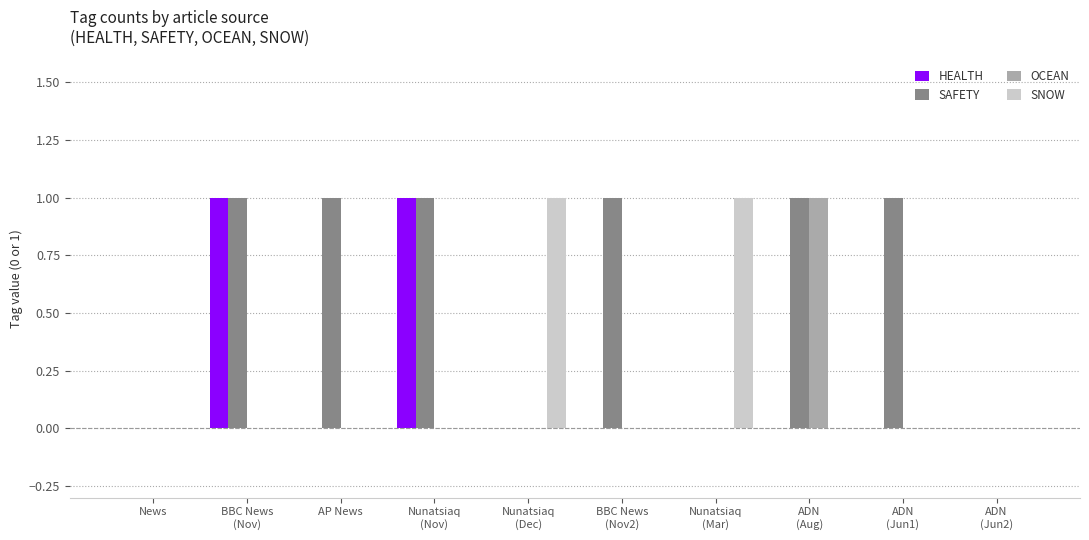

Which series has the largest total across all categories?

SAFETY